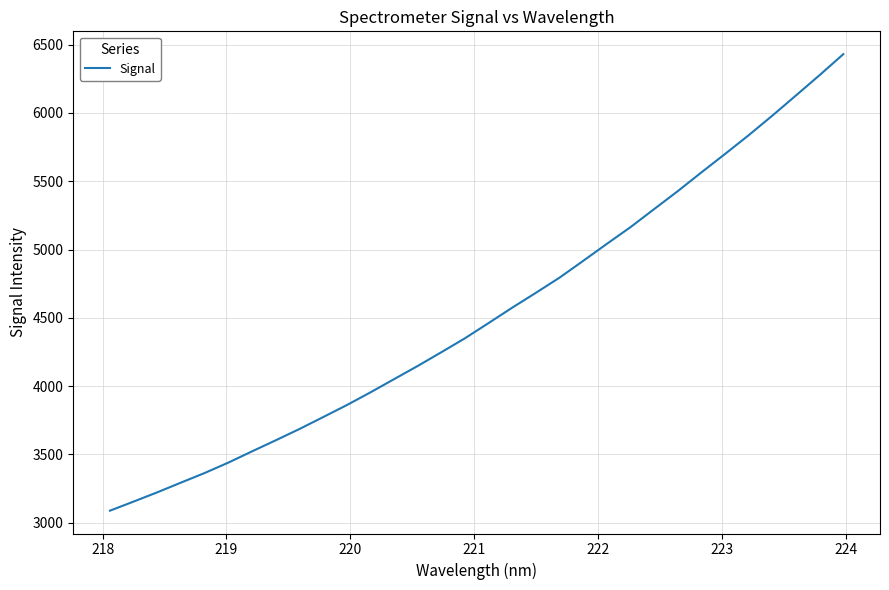

What is the difference between the maximum and minimum values?

3343.9